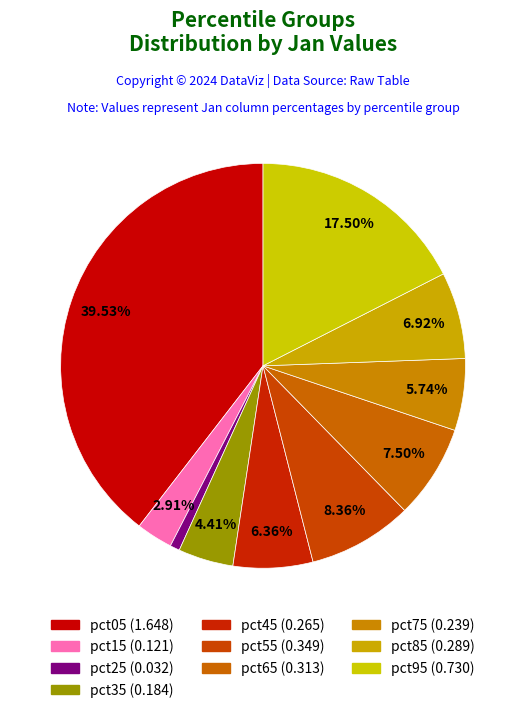

The pct15 slice represents 1% of the pie. True or false?

False